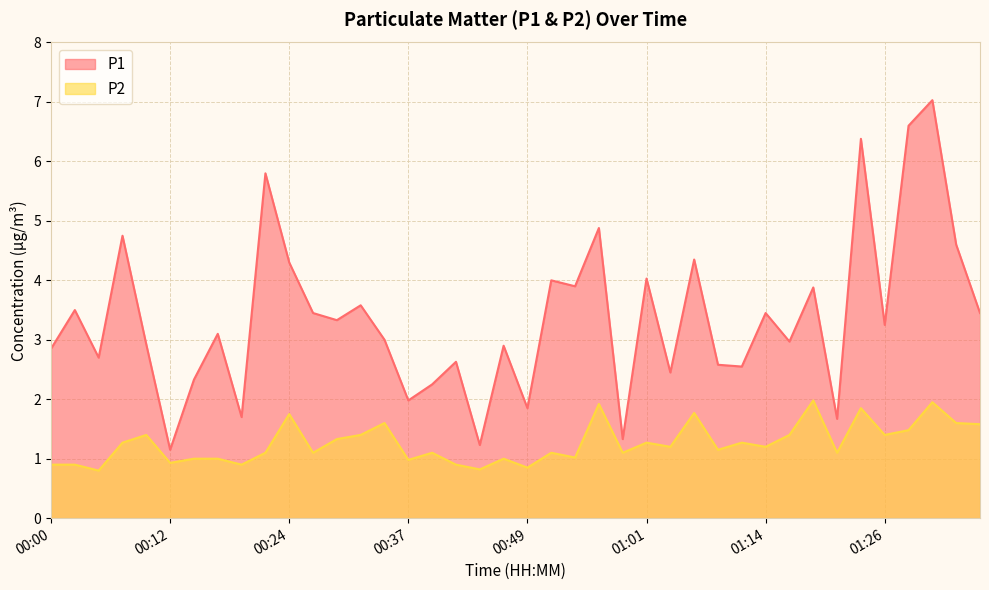

What is the difference between the second highest and second lowest values in the P1 series?

5.4